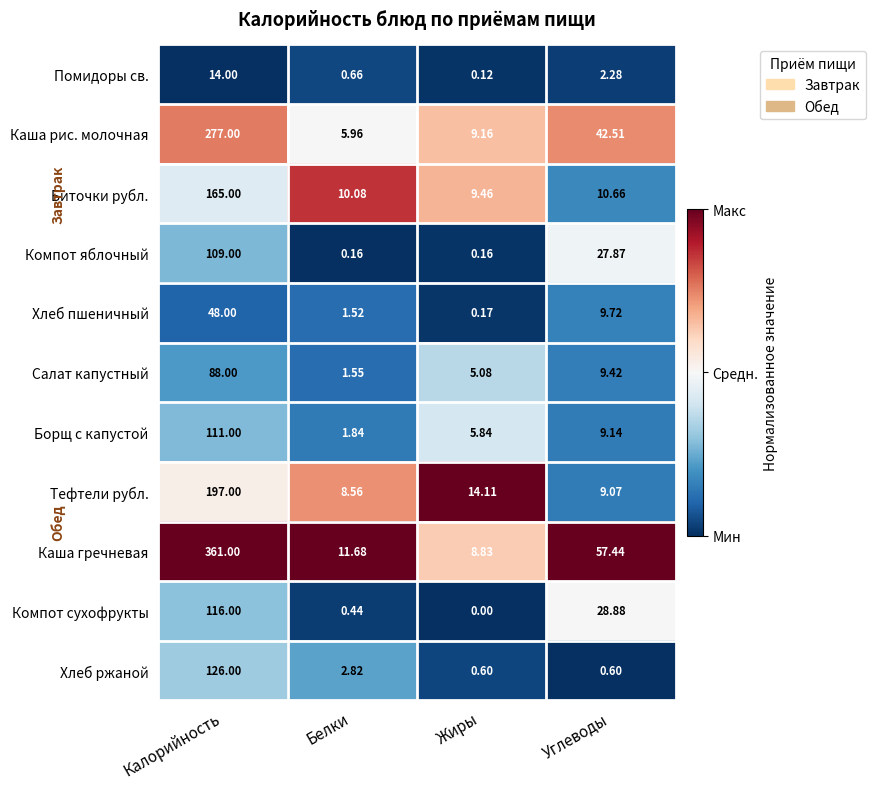

At which label is Компот яблочный closest to 54?

Углеводы